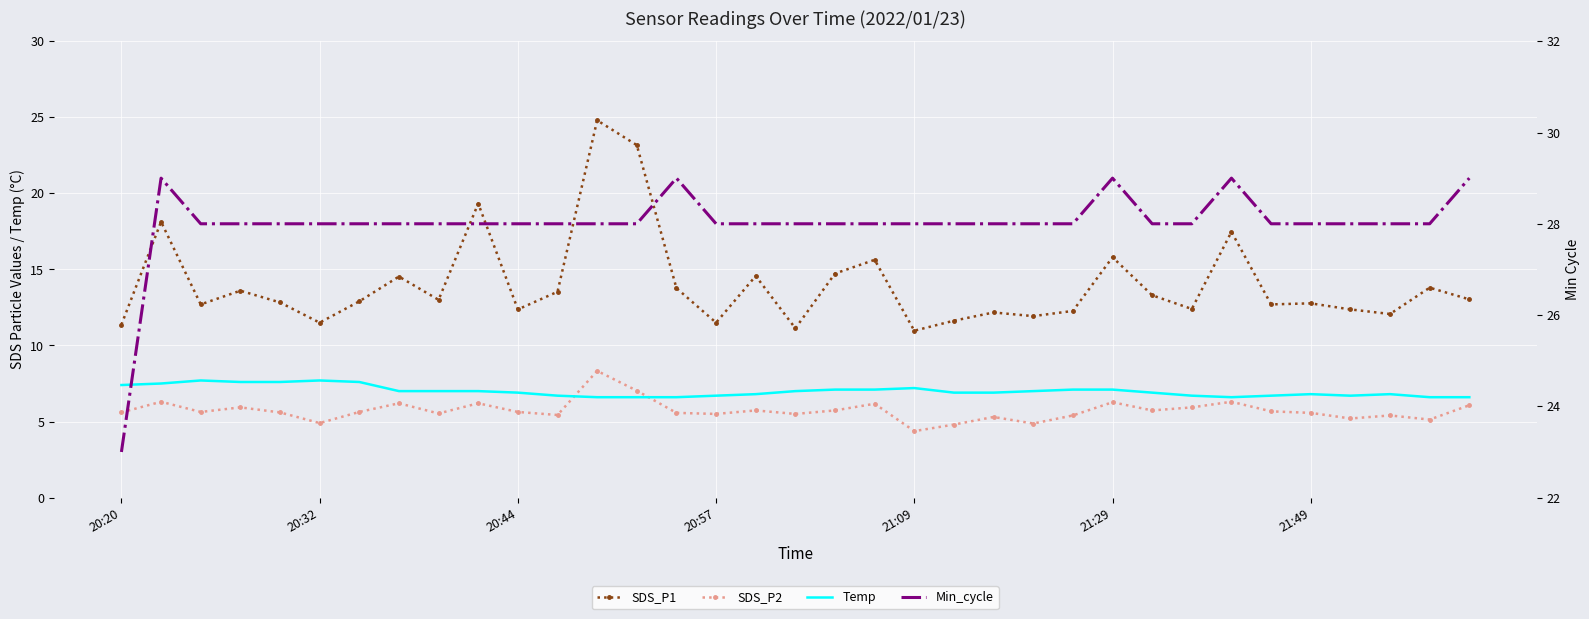

Reading right to left, transcribe all the data shown in this chart.

SDS_P1: 13.0	13.8	12.1	12.4	12.8	12.7	17.5	12.4	13.3	15.8	12.3	11.9	12.2	11.6	11.0	15.6	14.7	11.1	14.6	11.5	13.8	23.2	24.8	13.5	12.4	19.3	13.0	14.5	12.9	11.5	12.8	13.6	12.7	18.1	11.4
SDS_P2: 6.1	5.1	5.4	5.2	5.6	5.7	6.3	5.9	5.7	6.3	5.4	4.9	5.3	4.8	4.4	6.2	5.7	5.5	5.7	5.5	5.6	7.0	8.3	5.4	5.6	6.2	5.5	6.2	5.6	4.9	5.6	5.9	5.6	6.3	5.6
Temp: 6.6	6.6	6.8	6.7	6.8	6.7	6.6	6.7	6.9	7.1	7.1	7.0	6.9	6.9	7.2	7.1	7.1	7.0	6.8	6.7	6.6	6.6	6.6	6.7	6.9	7.0	7.0	7.0	7.6	7.7	7.6	7.6	7.7	7.5	7.4
Min_cycle: 29.0	28.0	28.0	28.0	28.0	28.0	29.0	28.0	28.0	29.0	28.0	28.0	28.0	28.0	28.0	28.0	28.0	28.0	28.0	28.0	29.0	28.0	28.0	28.0	28.0	28.0	28.0	28.0	28.0	28.0	28.0	28.0	28.0	29.0	23.0